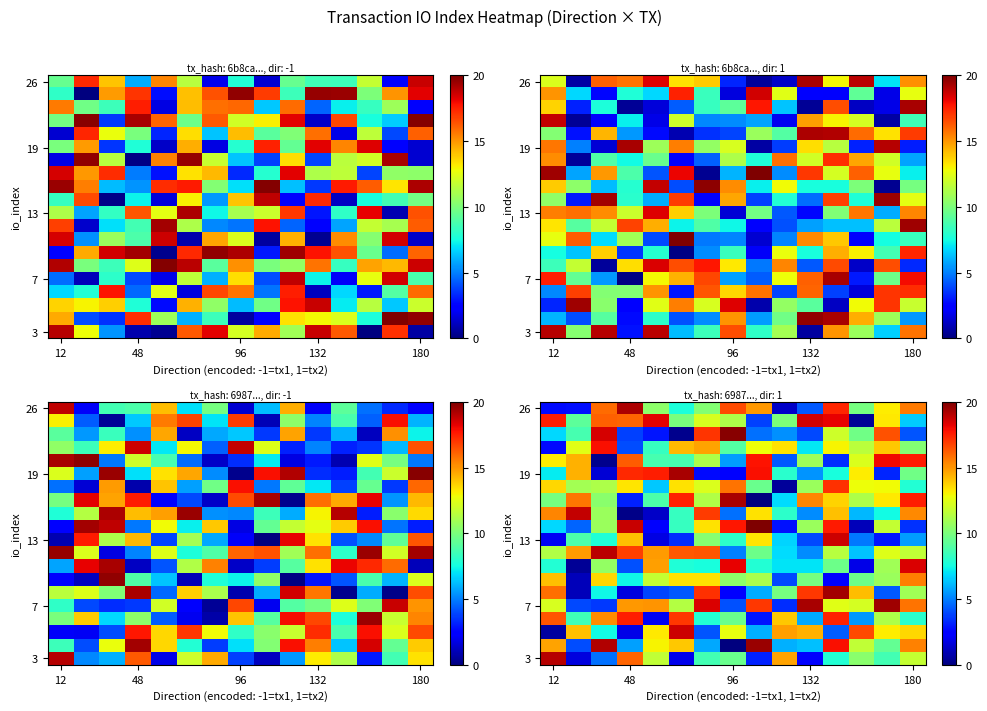

Between 12 and 48, which series saw the biggest shift?

26